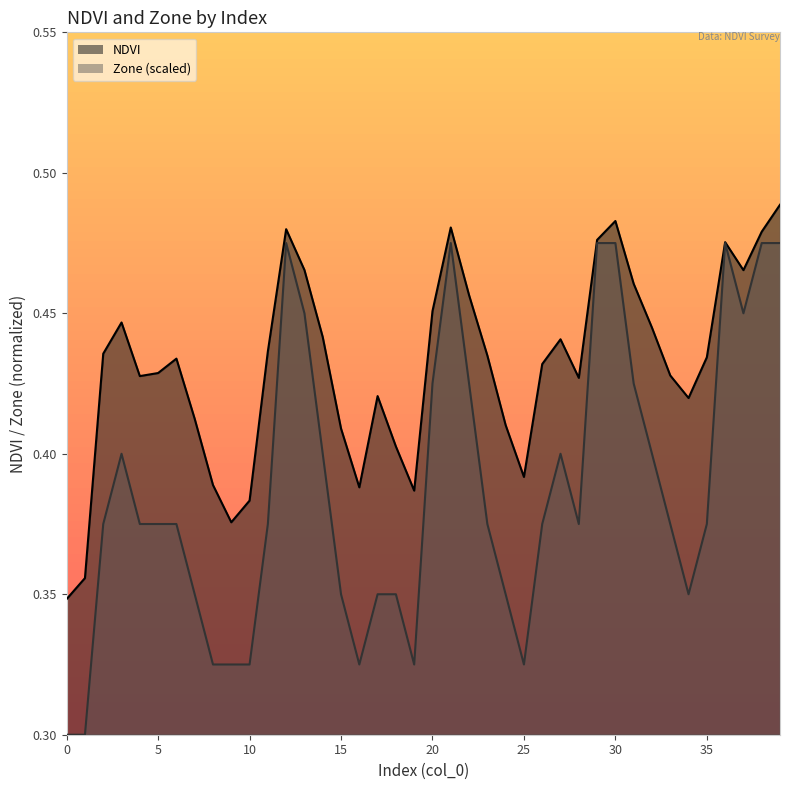

What are all the series names shown in the legend?

NDVI, Zone